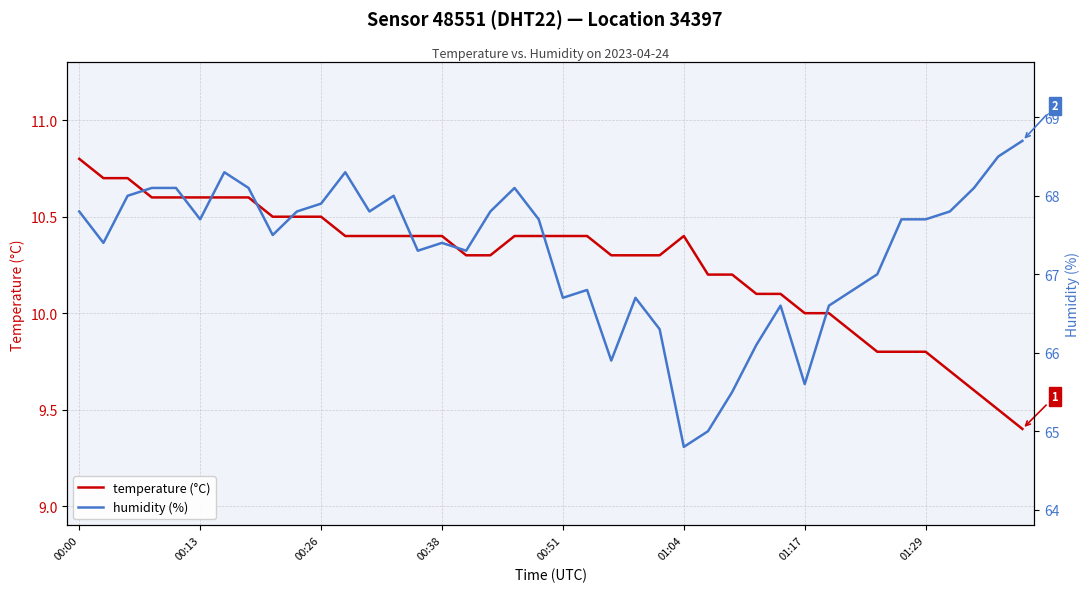

Does the chart have visible grid lines?

Yes